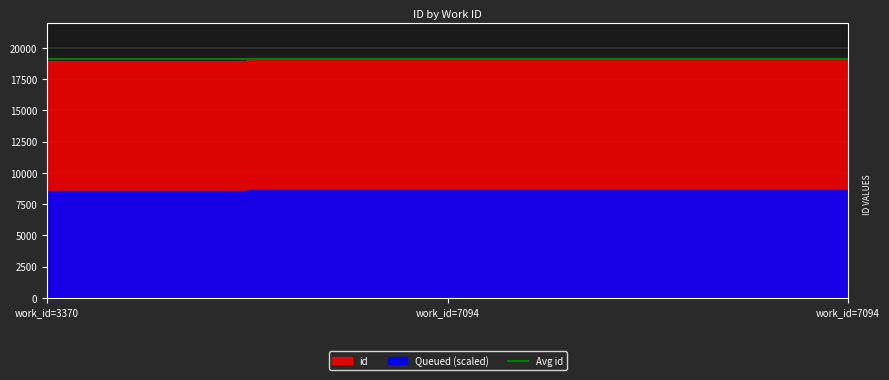

Rank the categories by value from lowest to highest.

3370, 7094, 7094